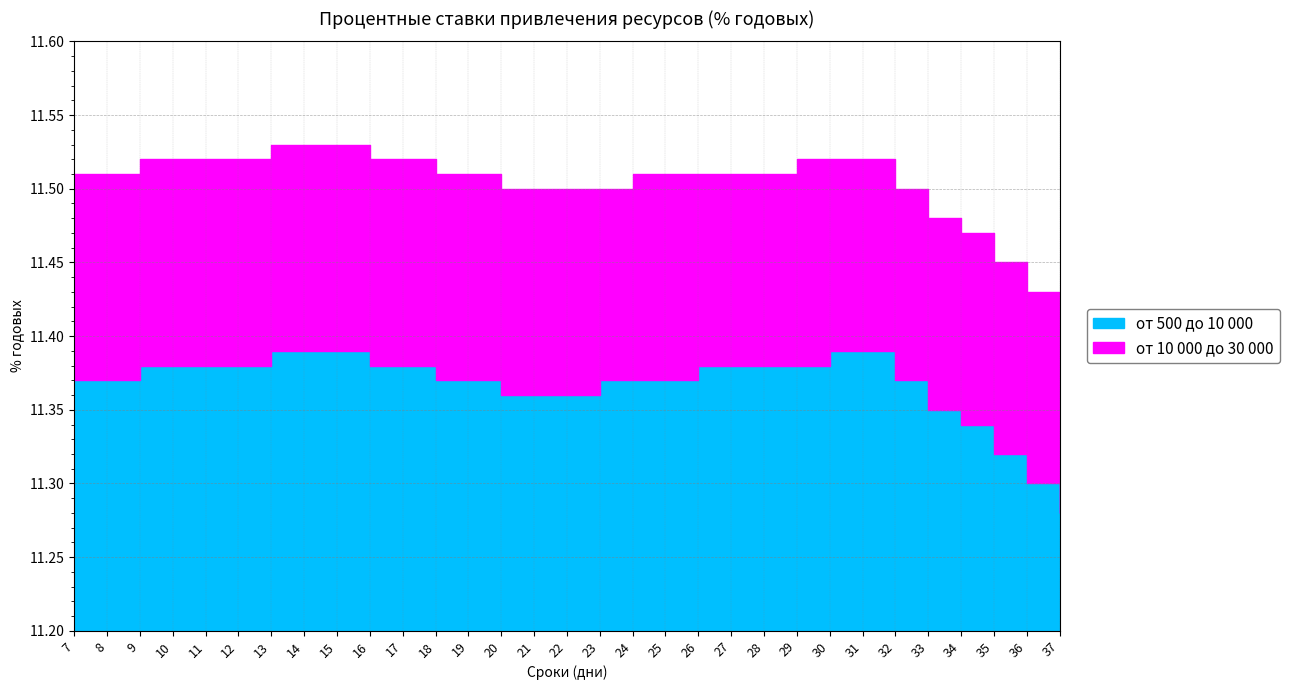

At which label is от 10 000 до 30 000 closest to 11?

37